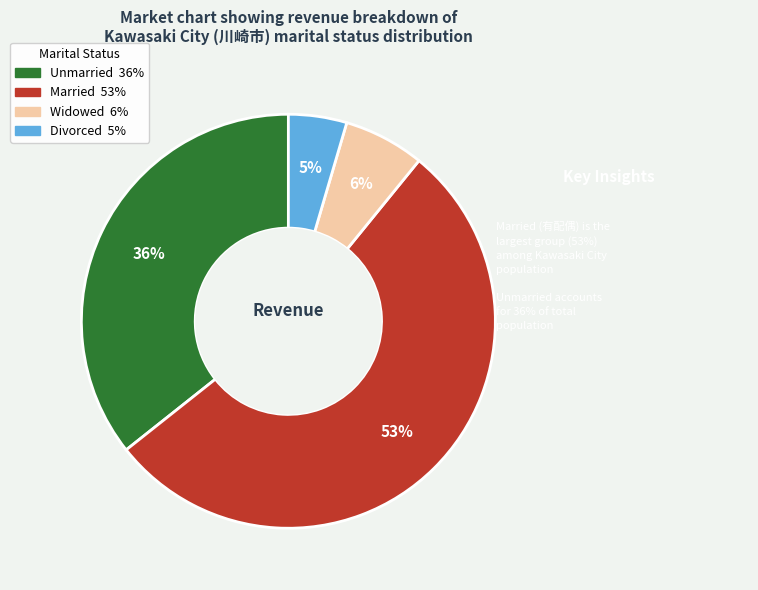

How many slices are in this pie chart?

4